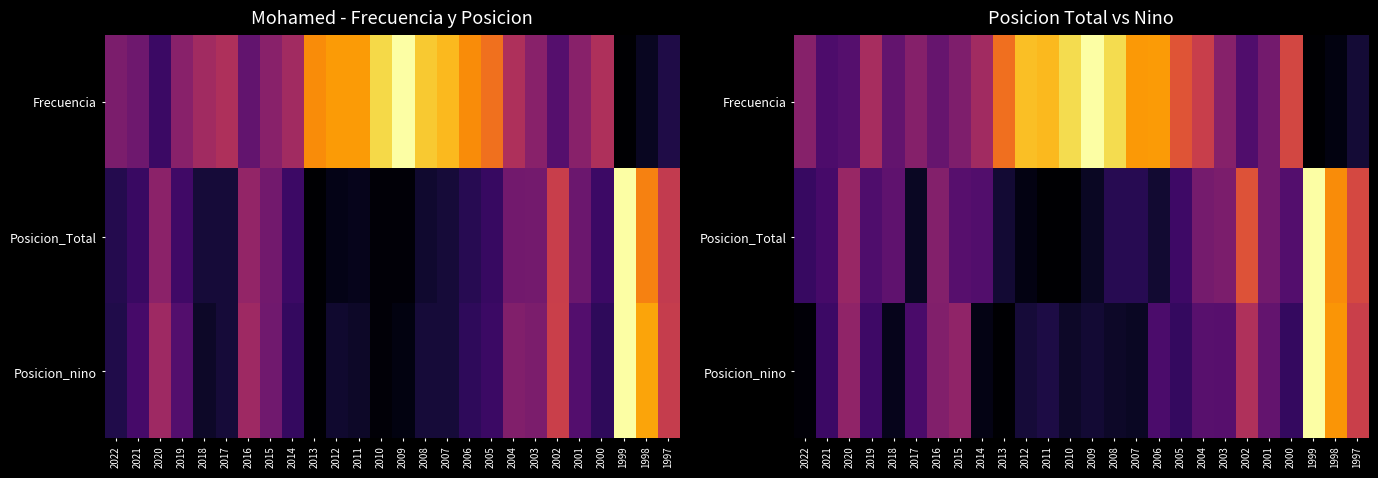

What is the maximum value shown in the chart?

1.0